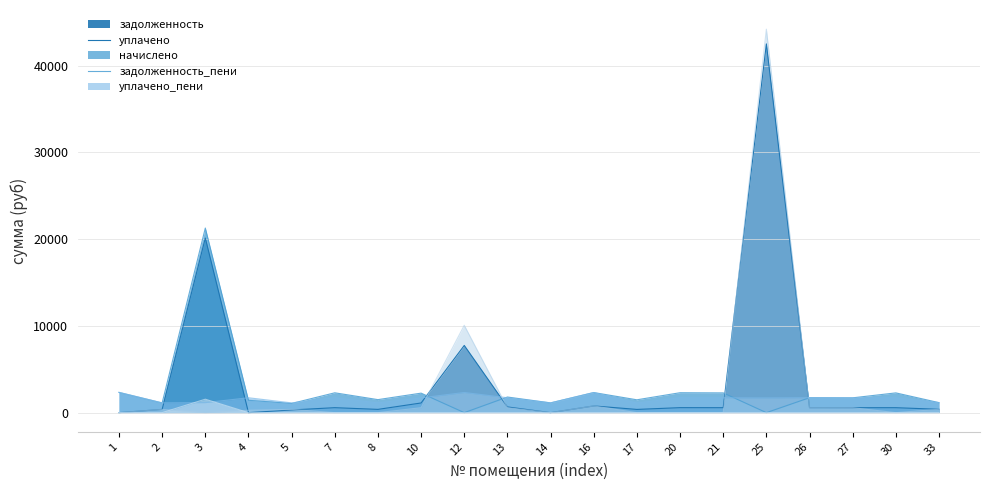

At which label does задолженность first exceed 569?

3